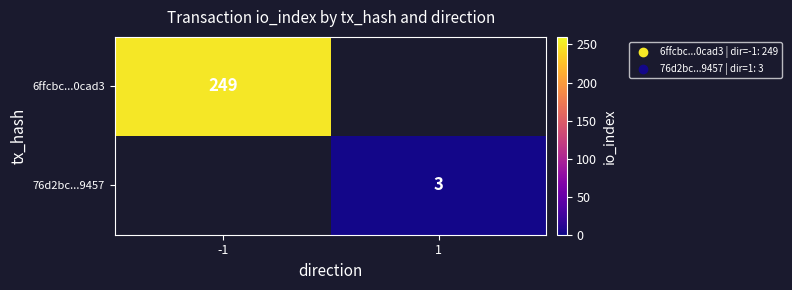

What is the smallest value displayed?

3.0